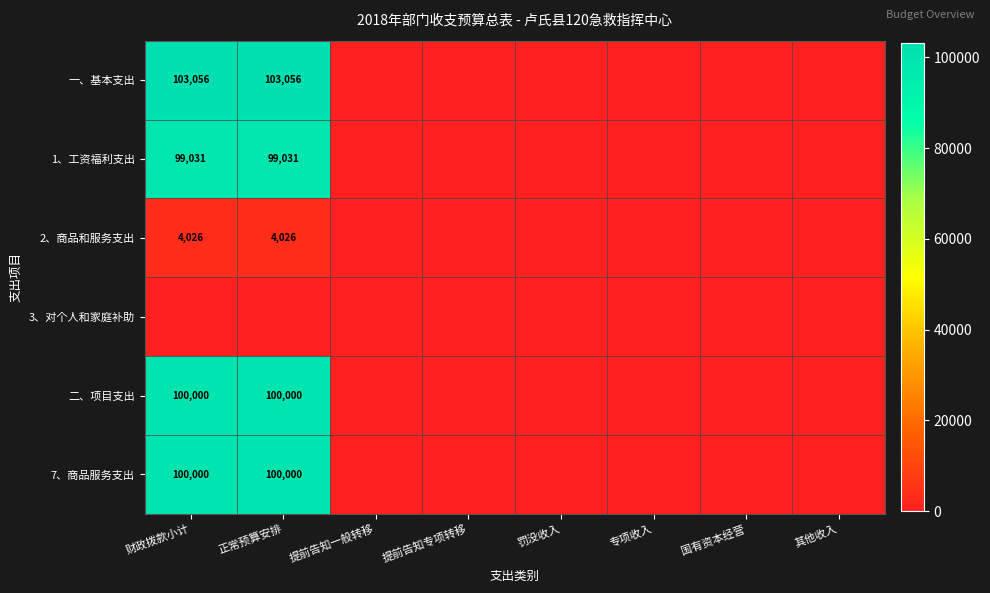

The 一、基本支出 series shows 103056 at 财政拨款小计. True or false?

True